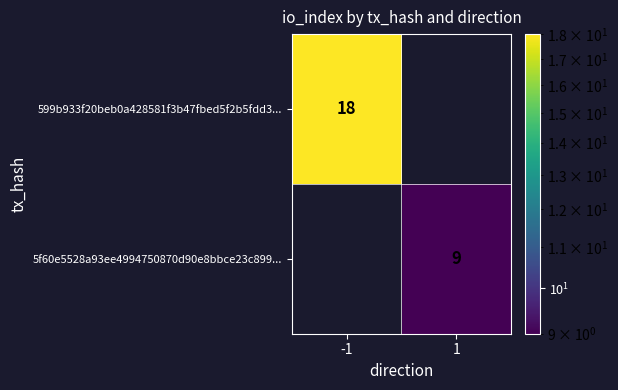

The 599b933f20beb0a428581f3b47fbed5f2b5fdd3... series shows 18 at -1. True or false?

True